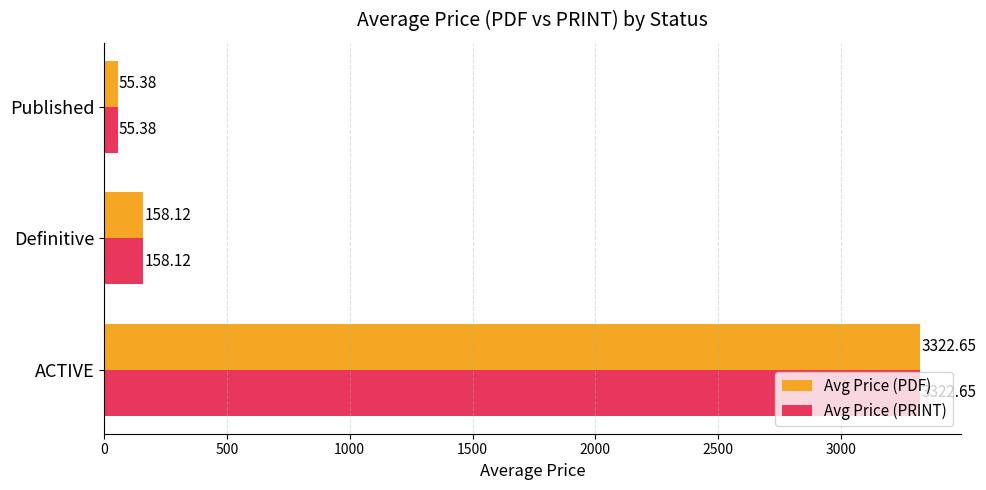

What is the difference between the maximum and minimum values in the Avg Price (PDF) series?

3267.3